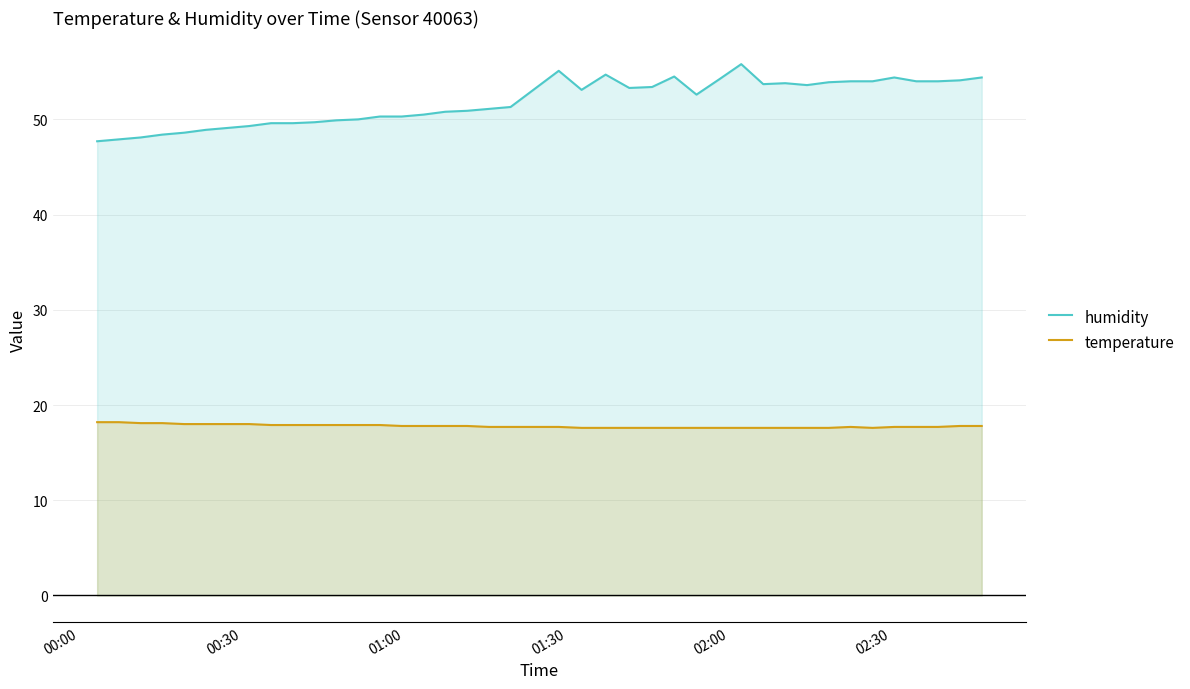

Which series has the largest range (max minus min)?

humidity